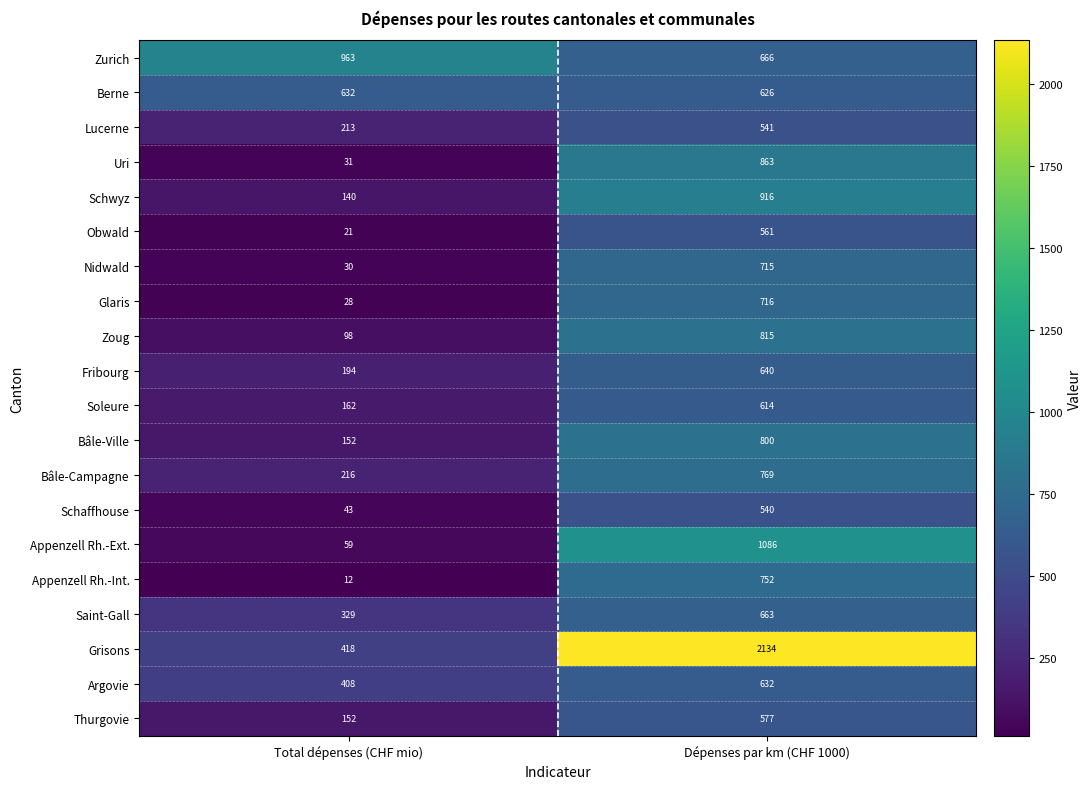

How many categories are shown in the chart?

2